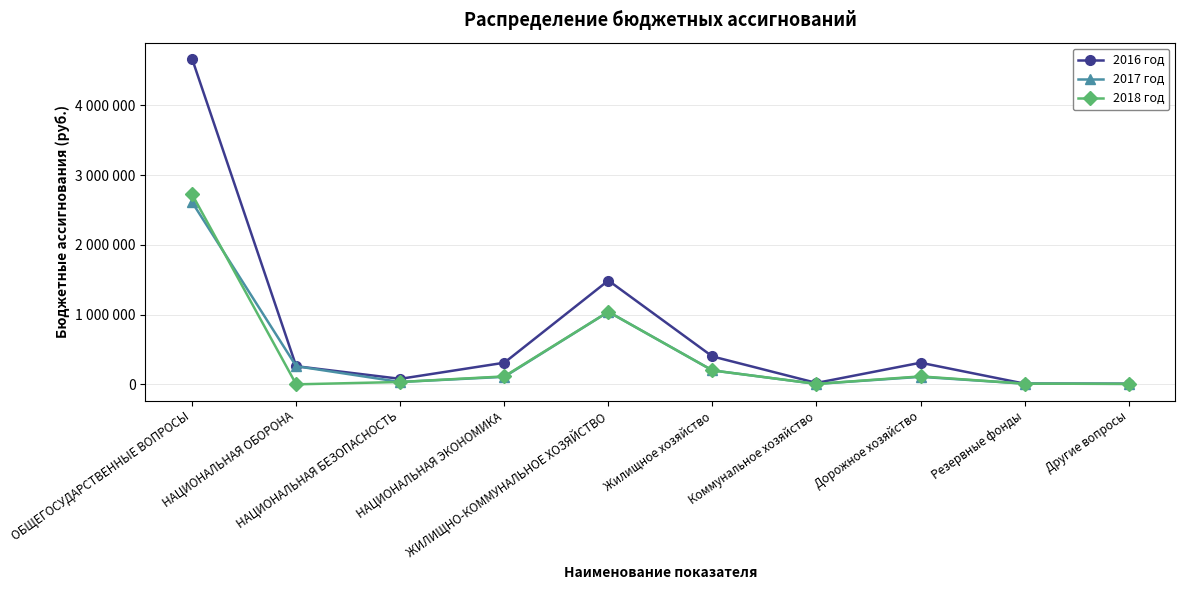

At ЖИЛИЩНО-КОММУНАЛЬНОЕ ХОЗЯЙСТВО, list the series in order from largest to smallest.

2016 год, 2017 год, 2018 год